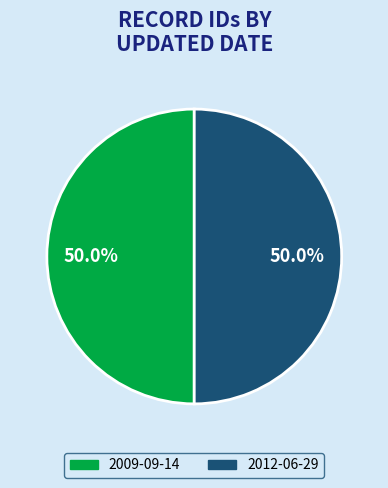

True or false: 2012-06-29 accounts for 62% of the total.

False